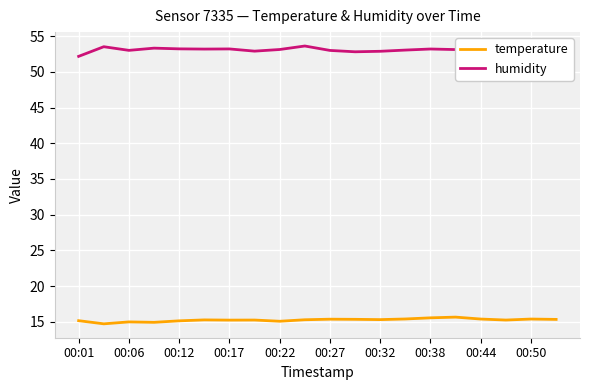

What is the difference between the maximum and minimum values in the temperature series?

0.9